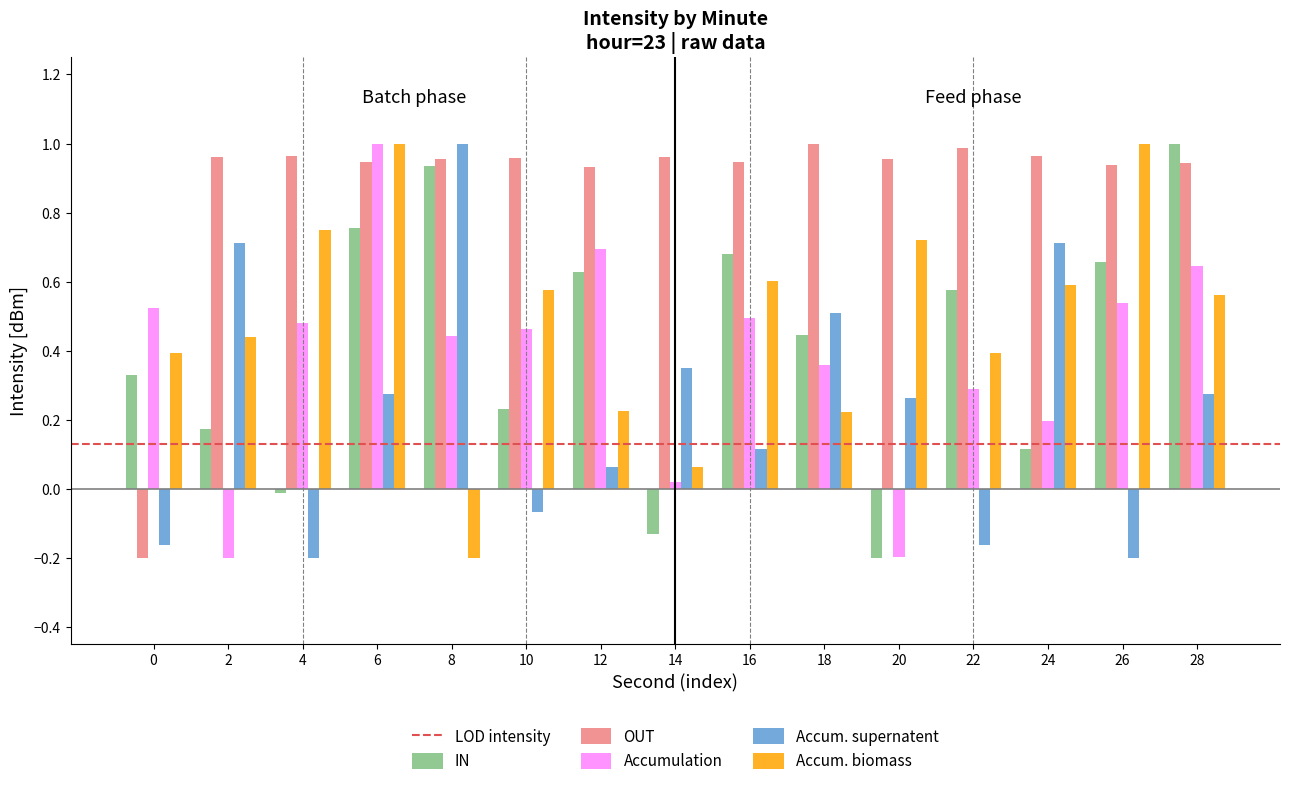

What is the sum of all Accum. biomass values?

7.3